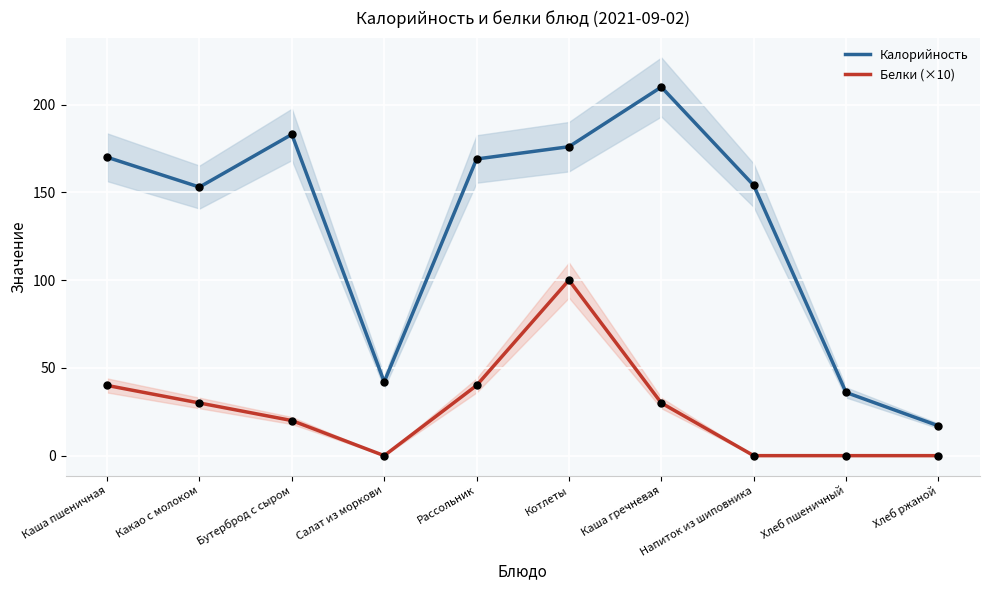

What is the total value across all series at Каша гречневая?

240